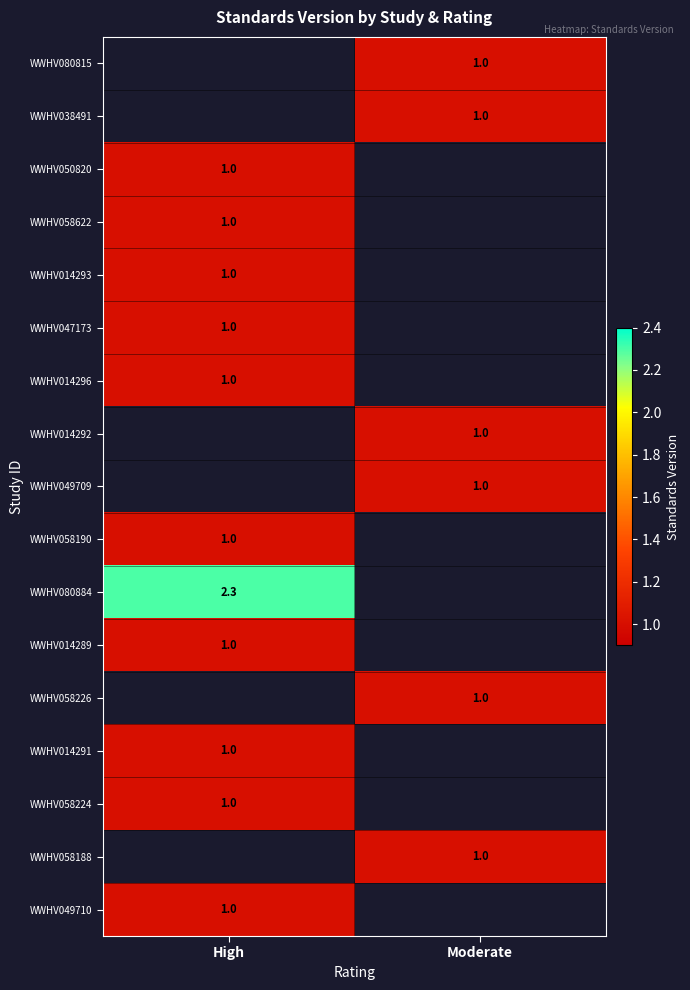

Between High and Moderate, which is larger?

Moderate